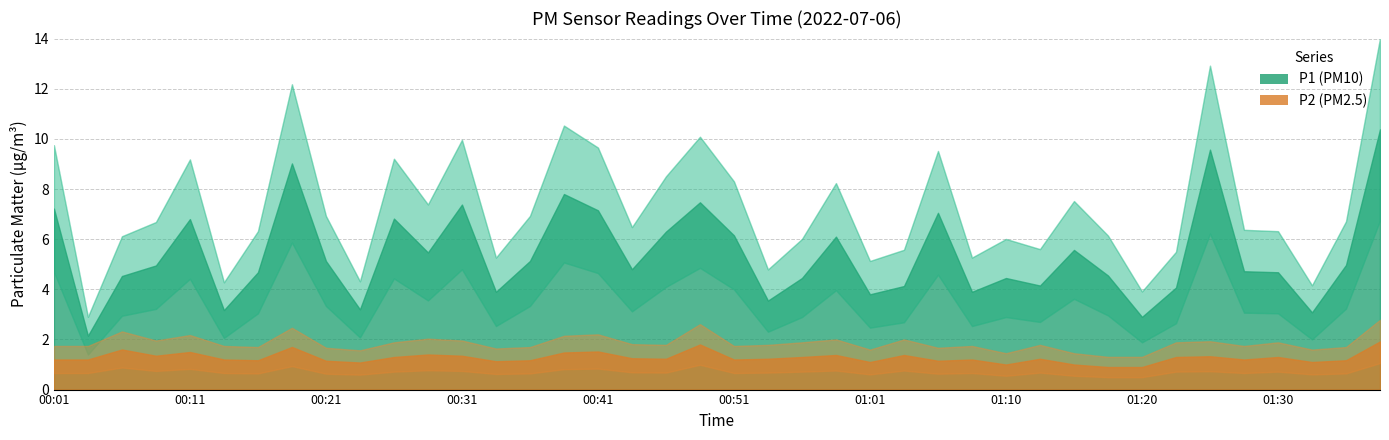

Where does the P2 series first go above 1?

00:01